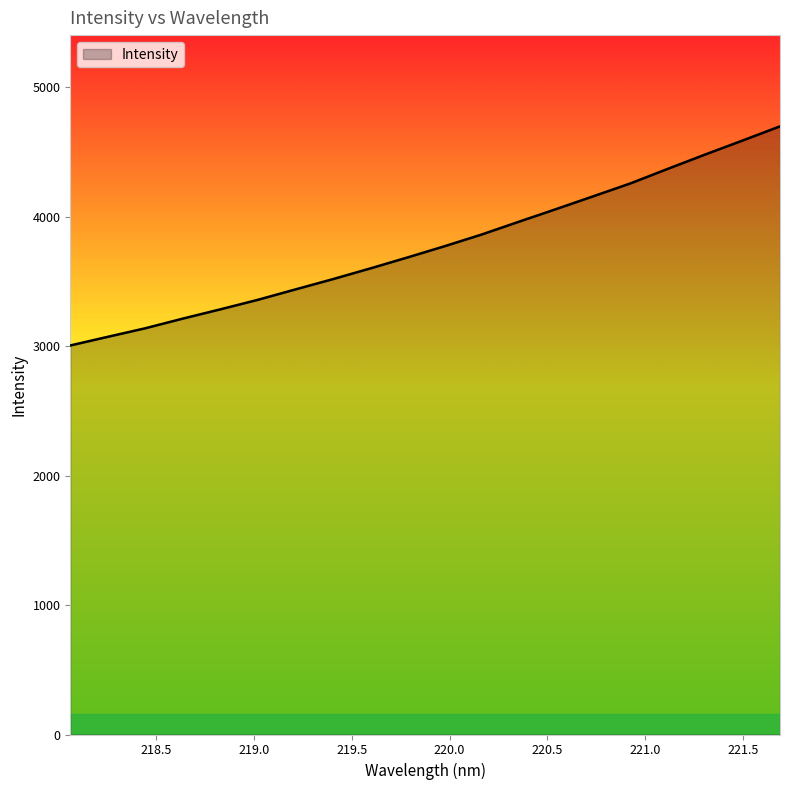

What is the greatest value displayed?

4697.5